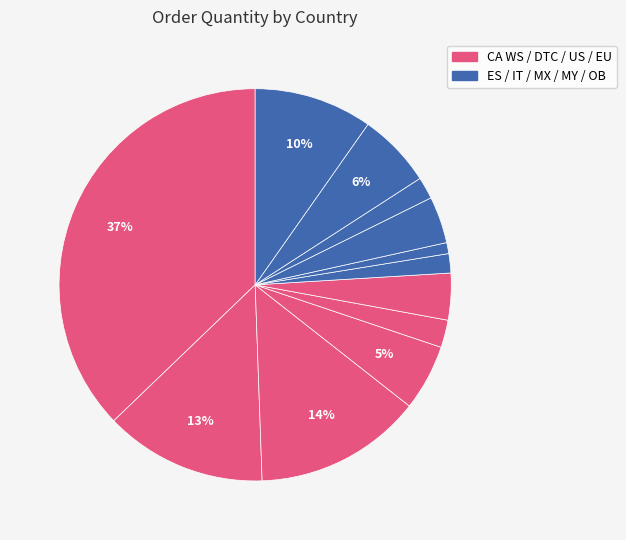

Is there any slice that represents more than half of the pie?

No